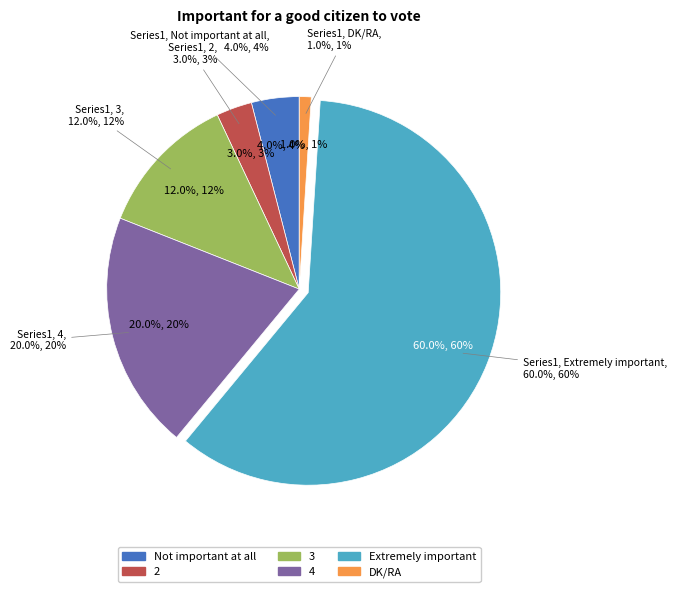

The 4 slice represents 34% of the pie. True or false?

False